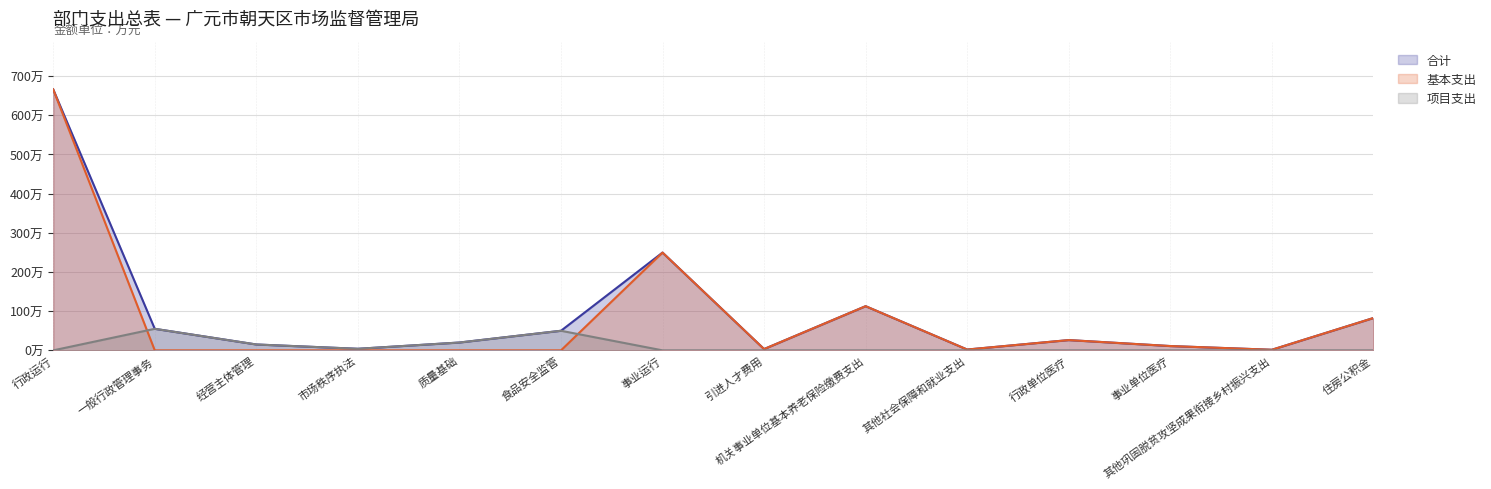

Which category has the highest value across all series?

行政运行